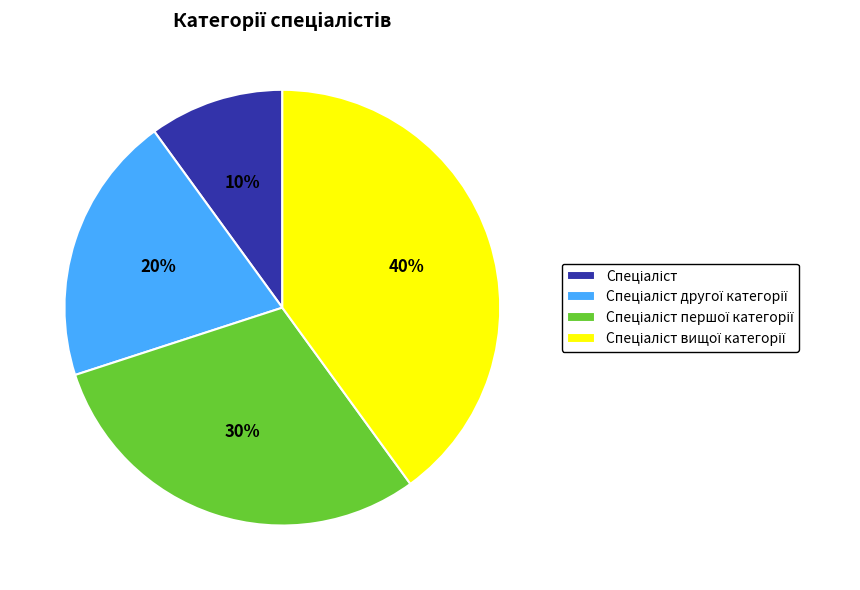

To the nearest percent, what is the difference between the largest and smallest slice percentages?

30%